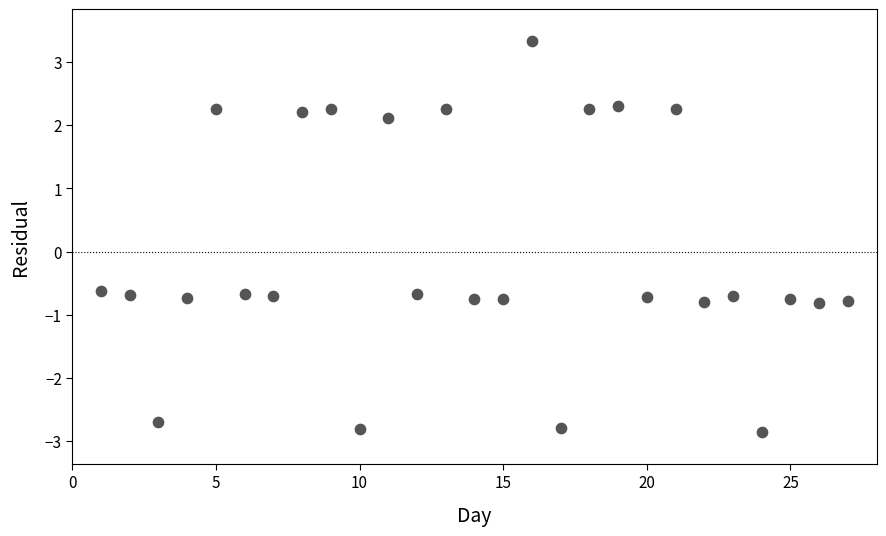

What is the range of Y values (max minus min)?

6.2